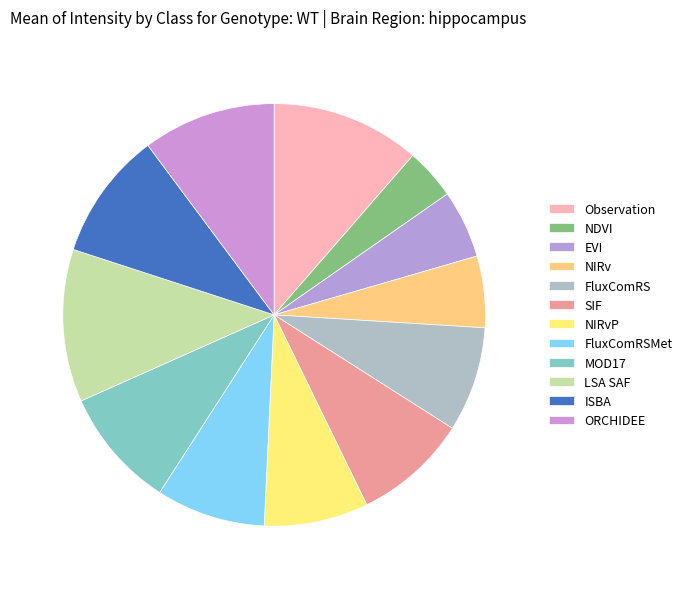

Count the number of slices in the pie.

12